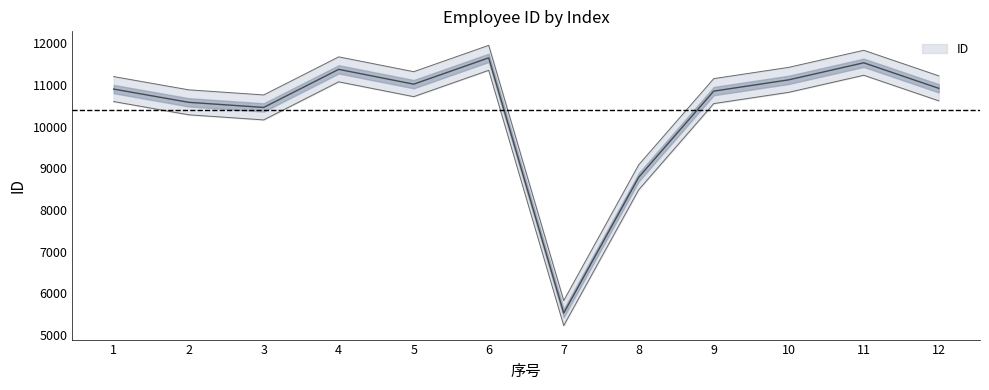

Reading left to right, list all the values displayed in this chart.

1=10904	2=10586	3=10463	4=11378	5=11022	6=11655	7=5521	8=8785	9=10855	10=11126	11=11536	12=10922